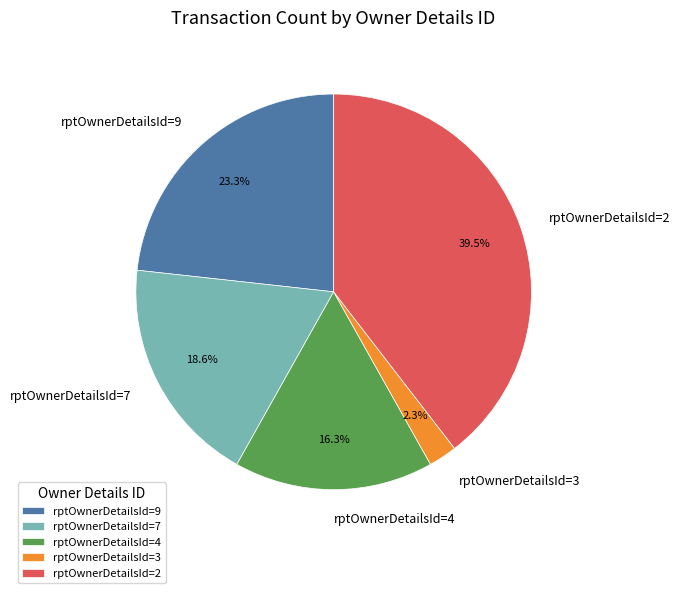

How many slices are in this pie chart?

5